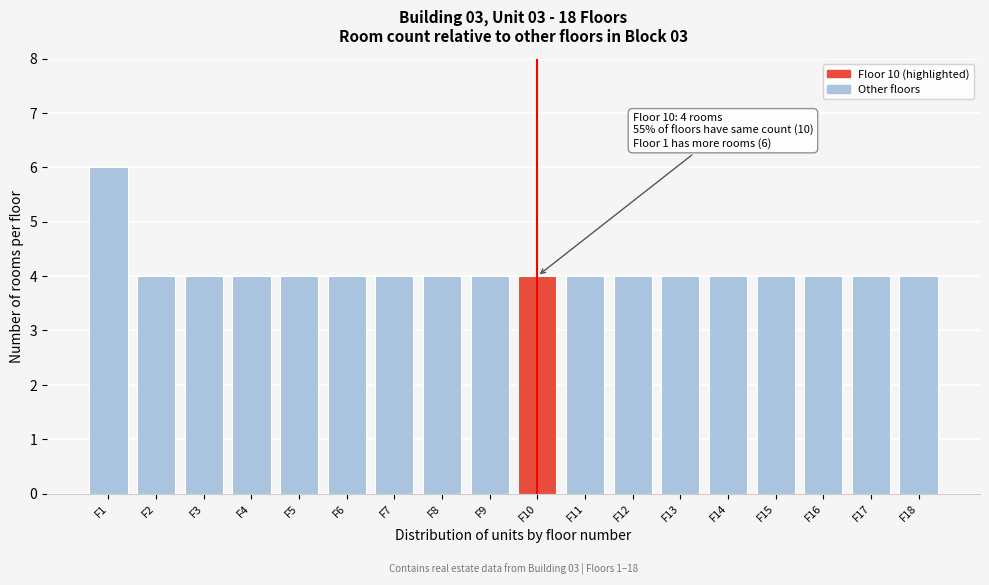

Reading left to right, what are all the values shown in this chart?

6	4	4	4	4	4	4	4	4	4	4	4	4	4	4	4	4	4